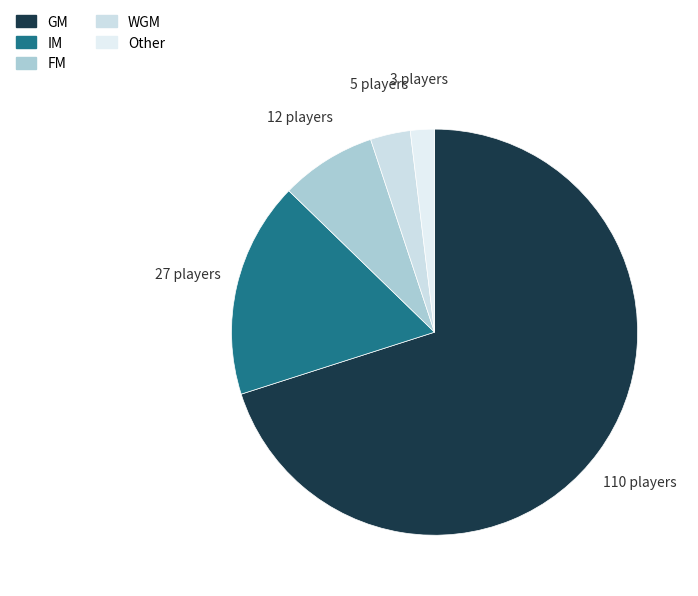

Rank the categories by value from highest to lowest.

GM, IM, FM, WGM, Other